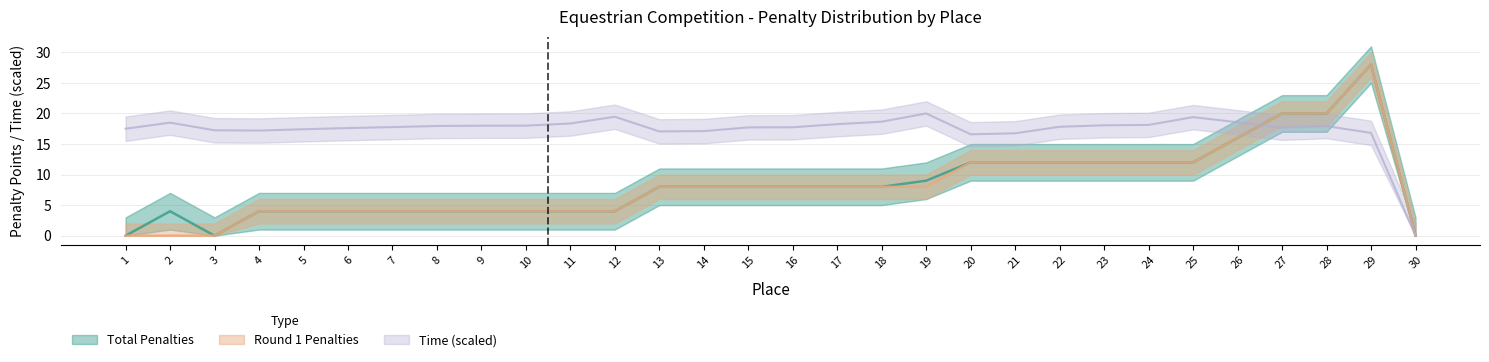

Count the number of data series in this chart.

3